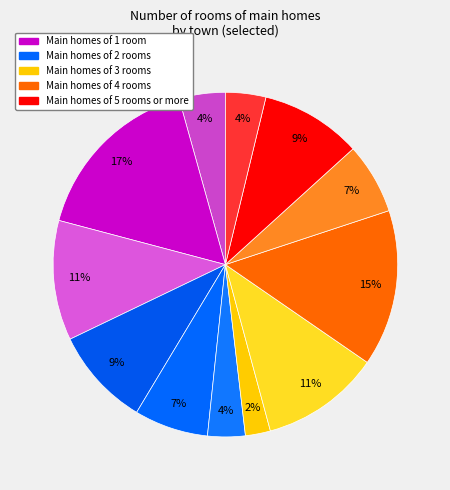

How many slices are in this pie chart?

12